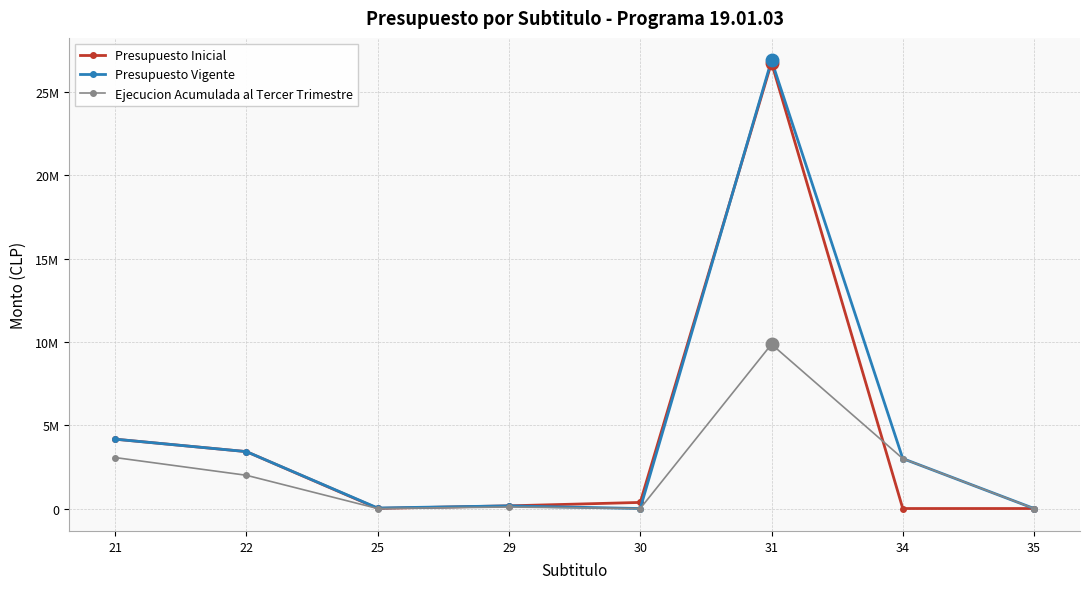

At how many categories does at least one series exceed 8533262?

1